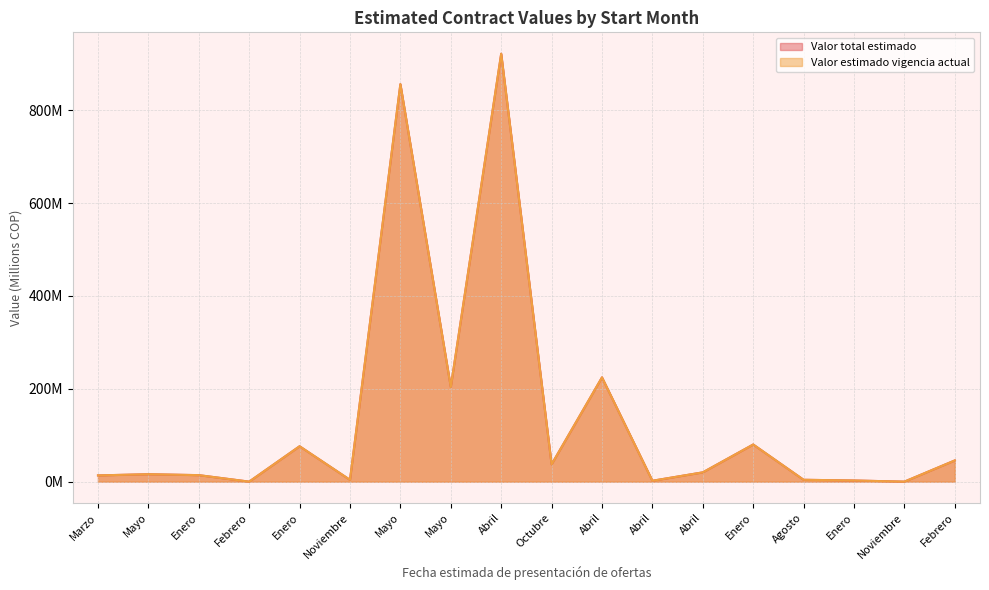

List the series in order of their peak value, highest first.

Valor total estimado, Valor estimado vigencia actual